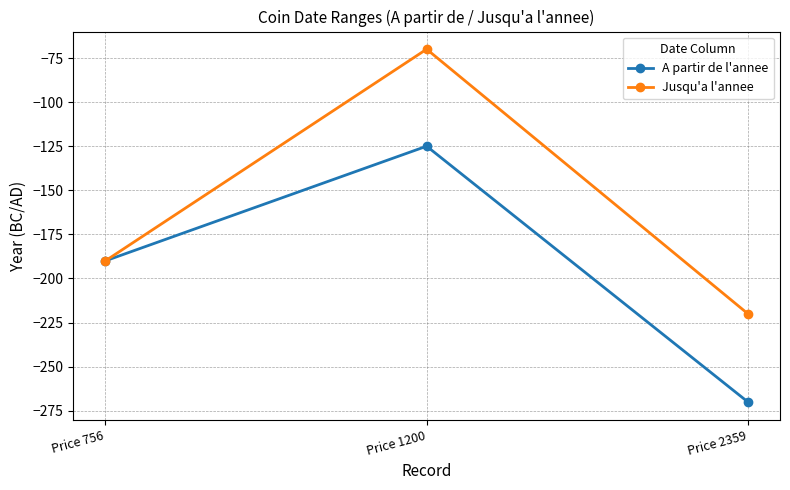

Which series has the widest spread of values?

Jusqu'a l'annee